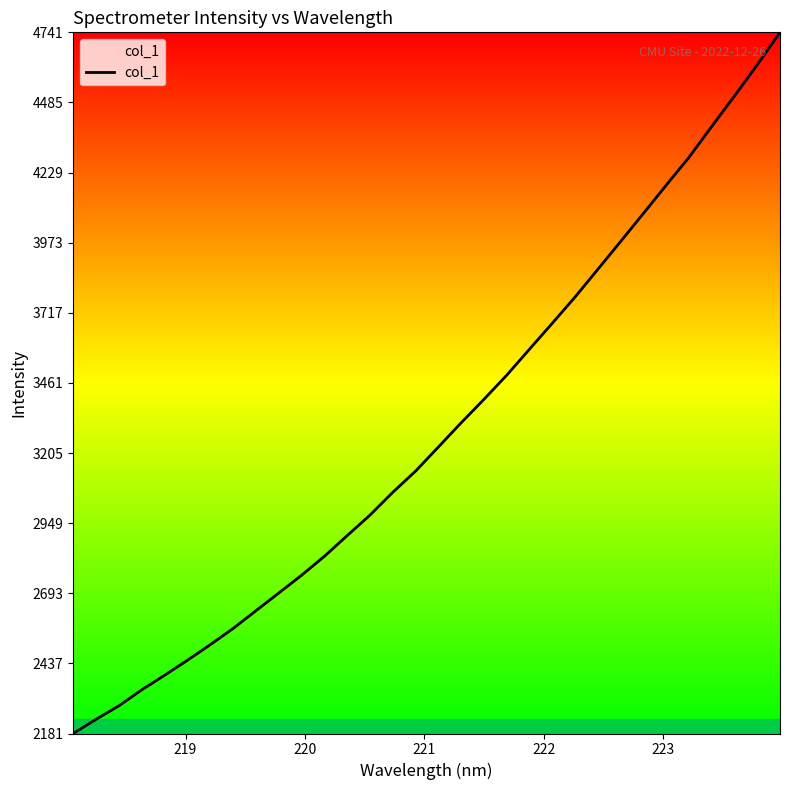

How many series are shown in this chart?

1